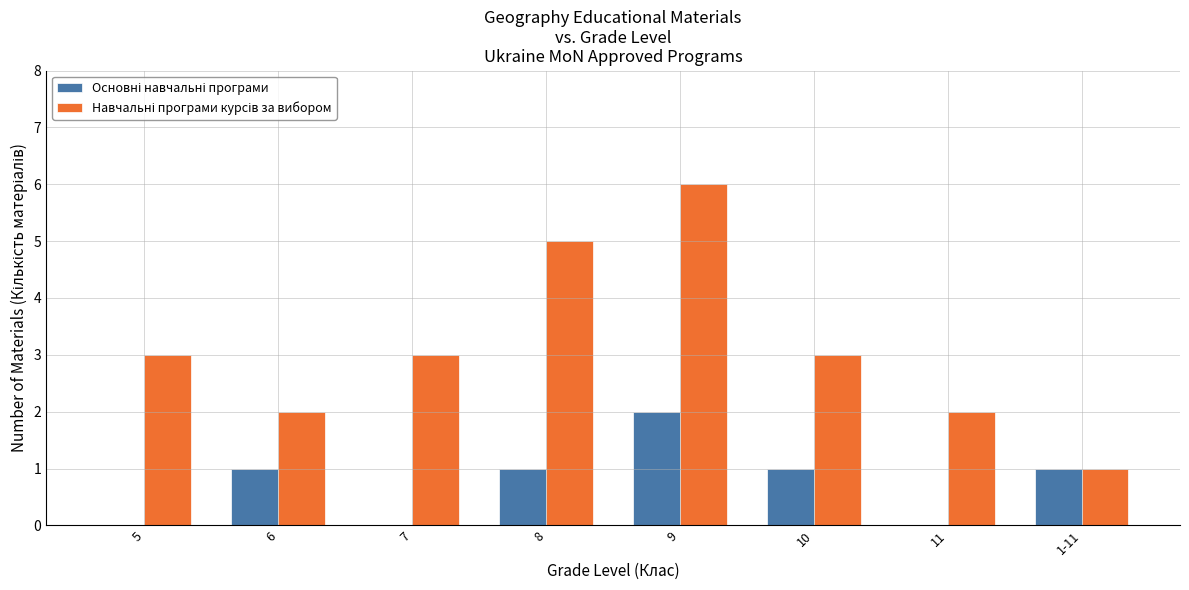

What is the greatest value displayed?

6